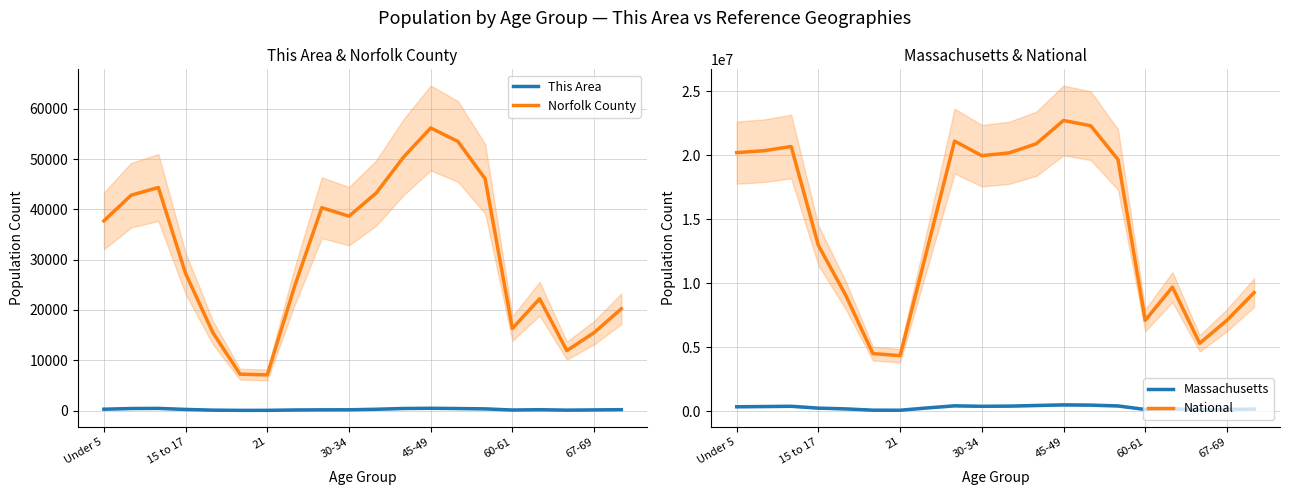

What is the sum of the Norfolk County values at 19 and 13?

73739